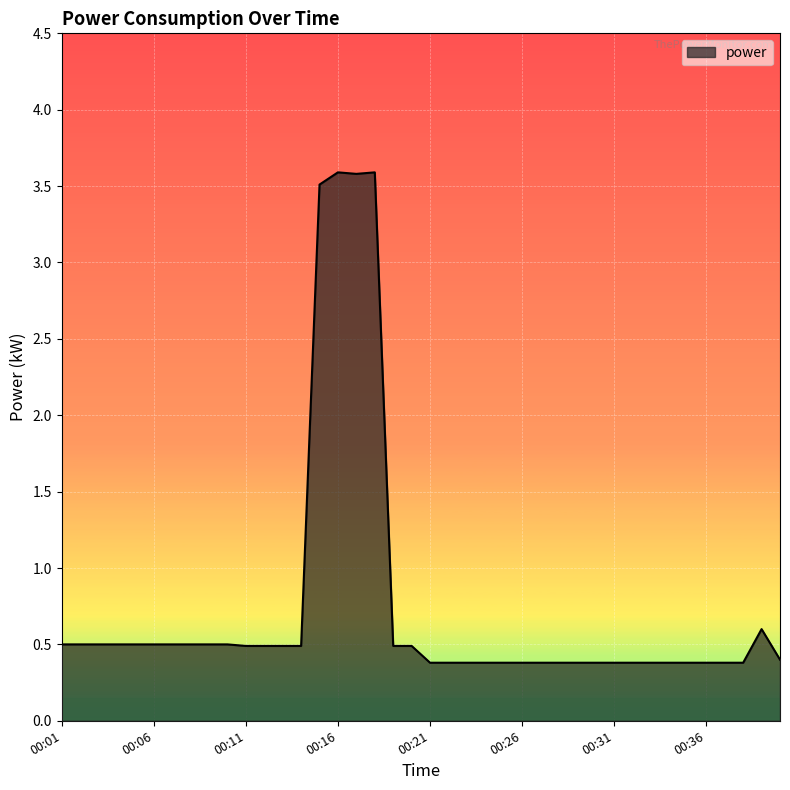

Does the chart display data point markers on the line(s)?

No